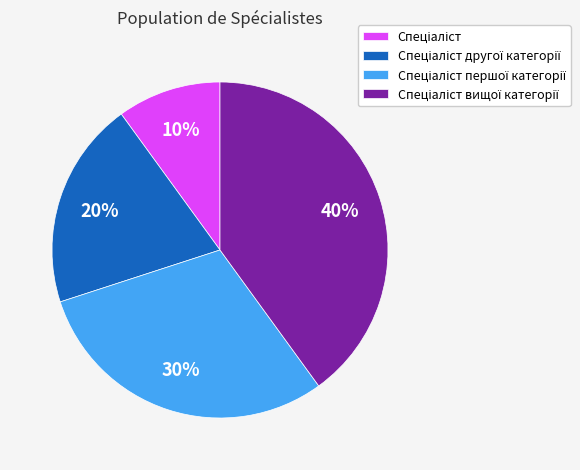

To the nearest percent, what is the average slice percentage?

25%